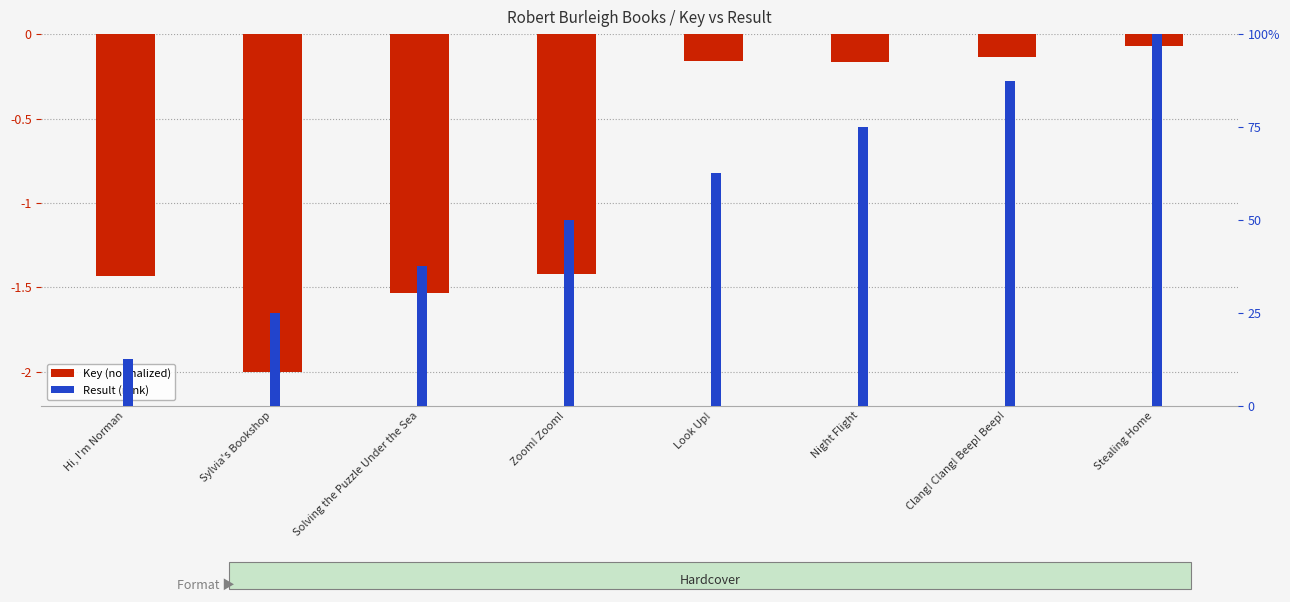

What position from the right is Night Flight?

3